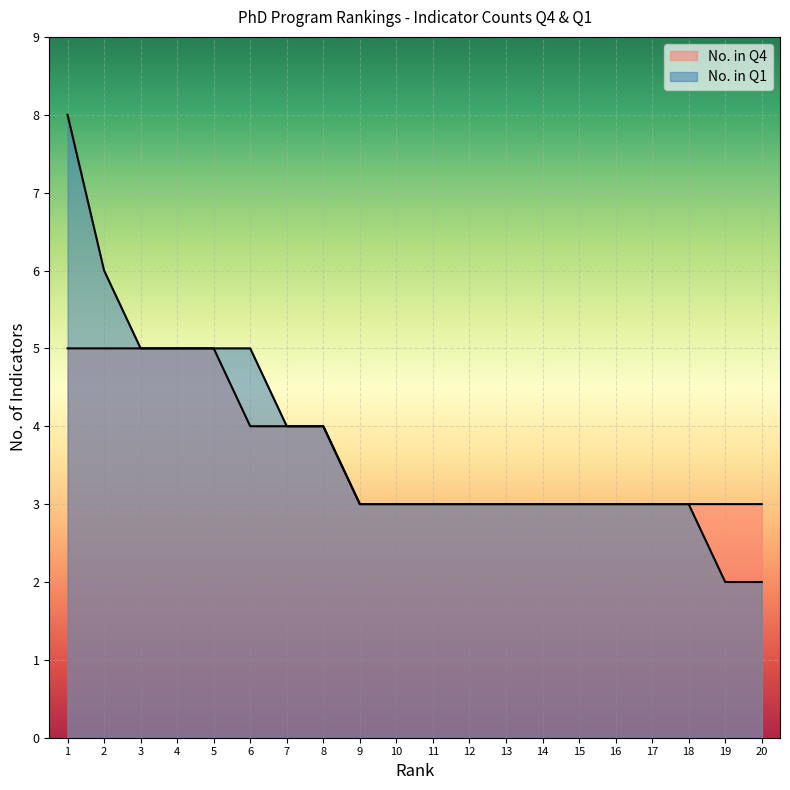

Reading right to left, extract all data points from this chart.

No. in Q4: 3	3	3	3	3	3	3	3	3	3	3	3	4	4	4	5	5	5	5	5
No. in Q1: 2	2	3	3	3	3	3	3	3	3	3	3	4	4	5	5	5	5	6	8